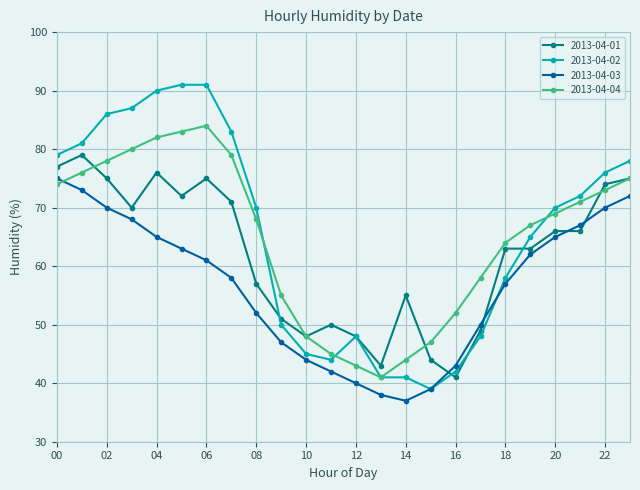

Which series has the widest spread of values?

2013-04-02